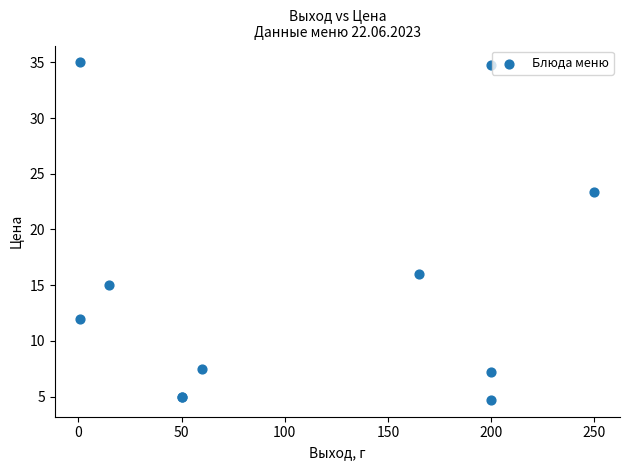

What Y value in the scatter plot is closest to 19?

16.0